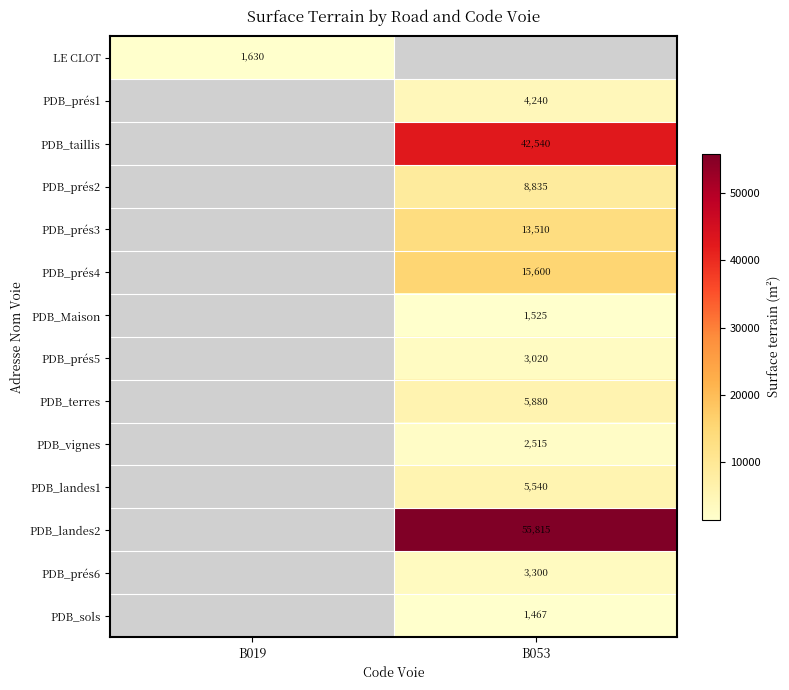

True or false: PDB_prés5 has a value of 3020 at B053.

True